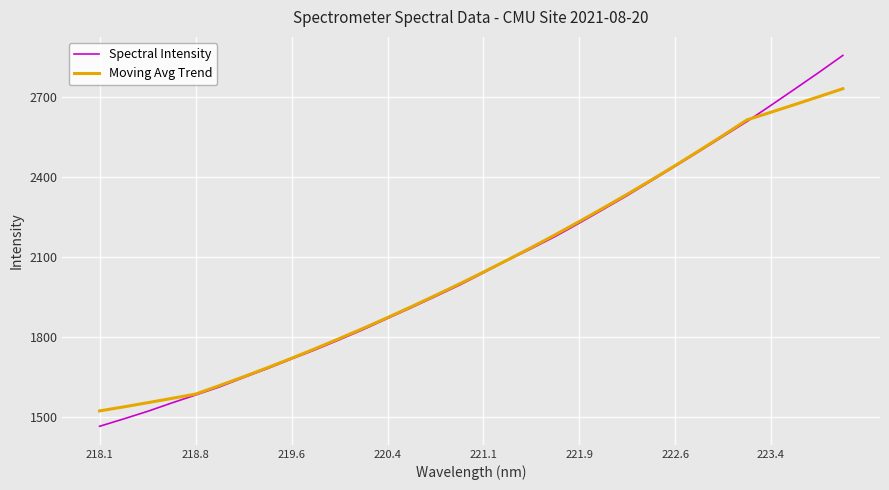

What is the highest value of the Moving Avg Trend series?

2730.2